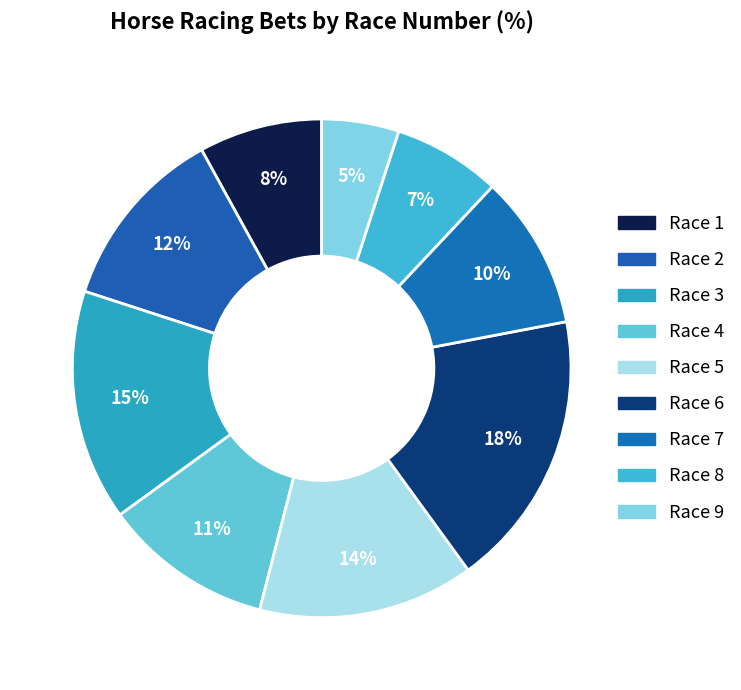

How many segments does this pie chart have?

9